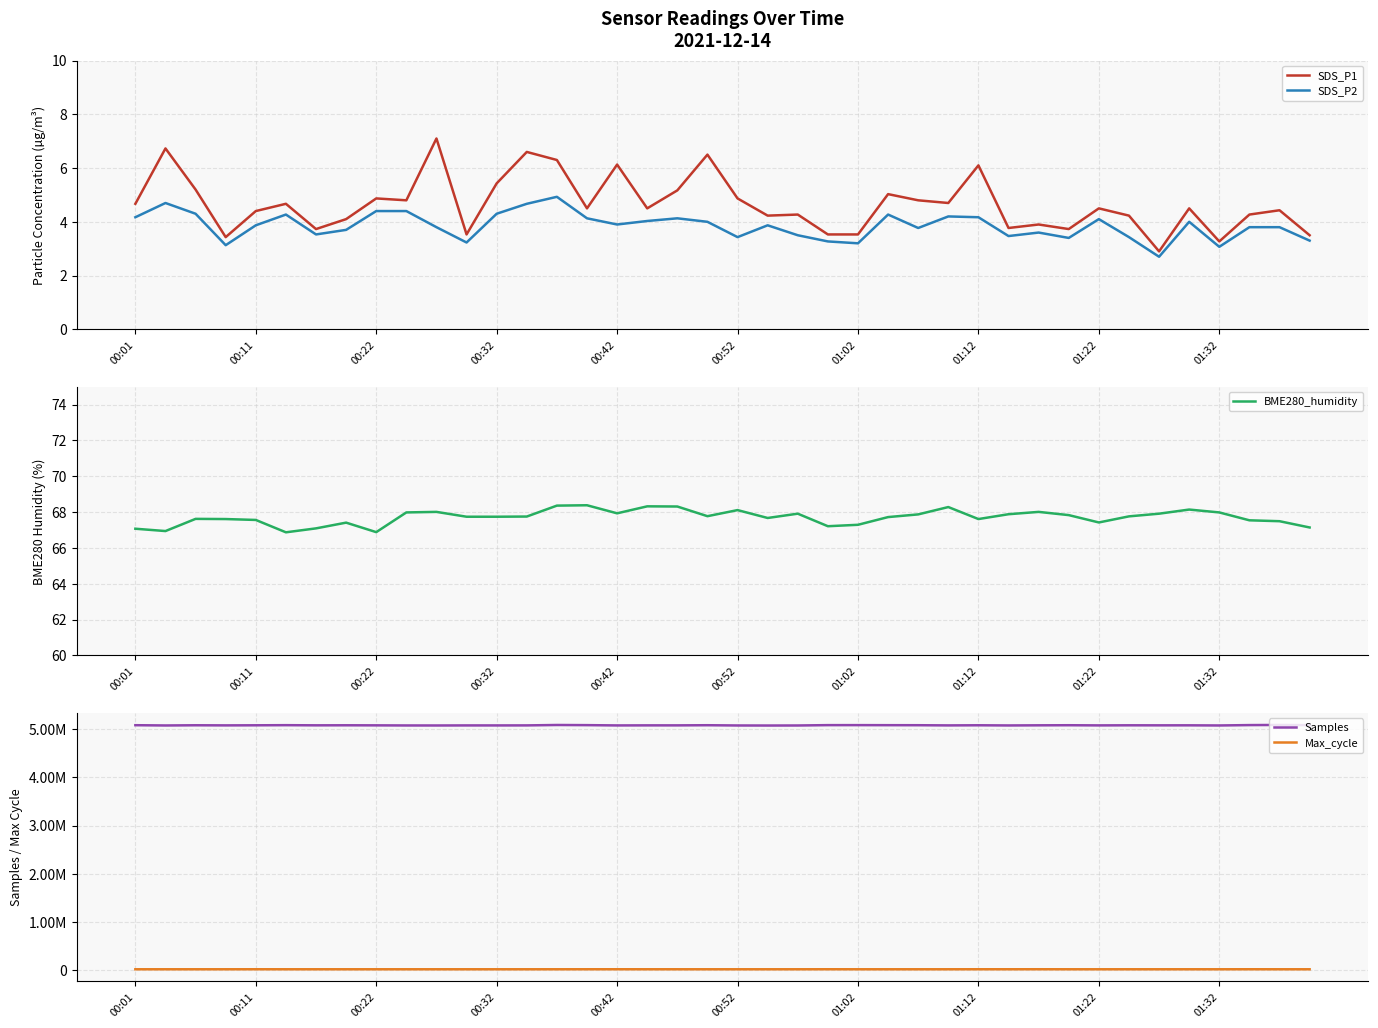

Is it true that SDS_P2 equals 5.8 at 00:22?

False